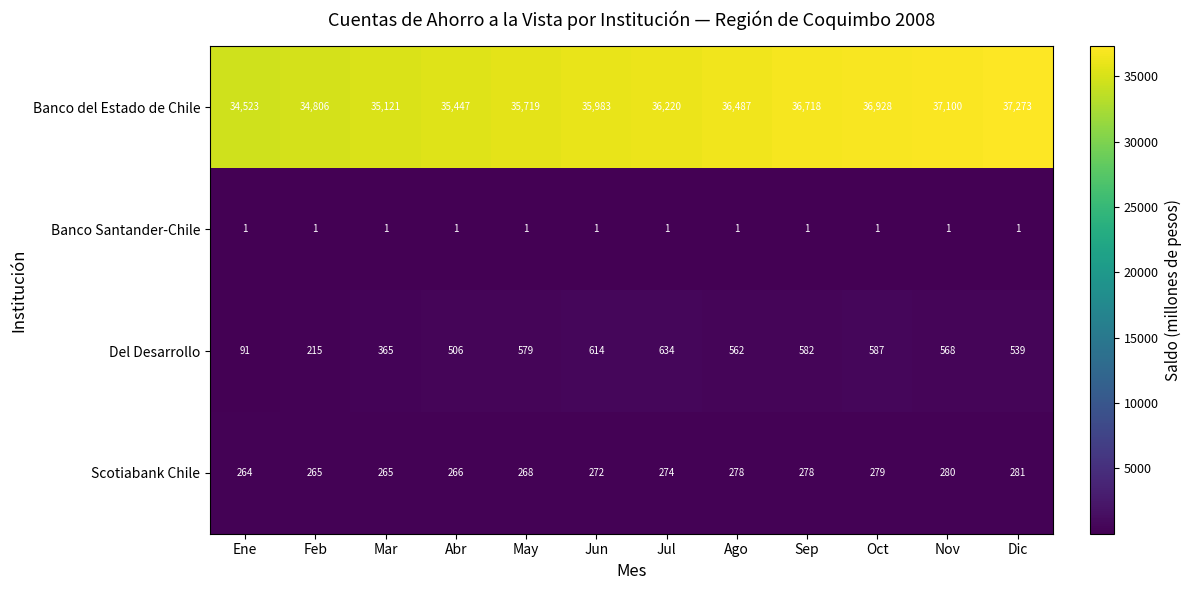

What is the sum of the Scotiabank Chile values at May and Sep?

546